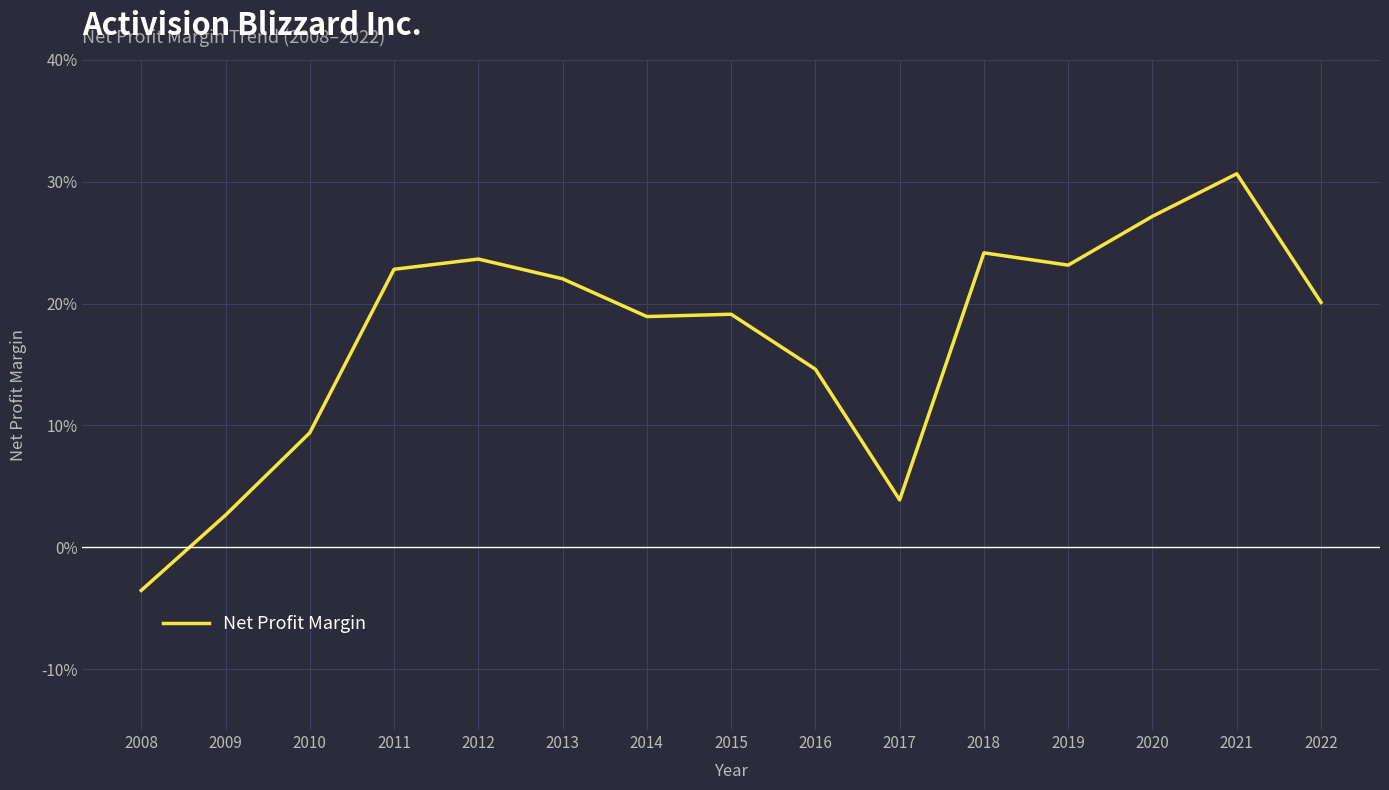

At which category does the data reach its first local valley?

2014